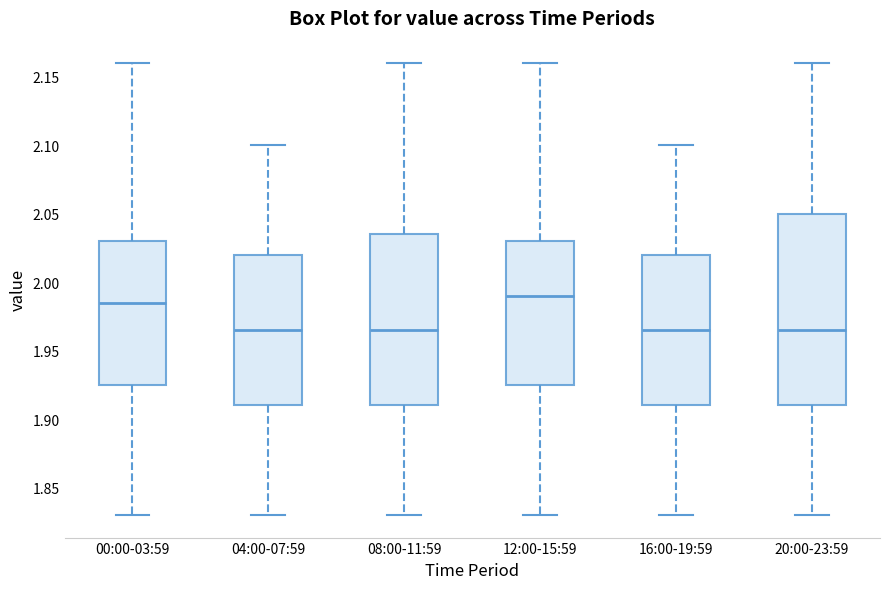

Reading left to right, transcribe this box plot: for each box, give where its median line is, the range the box spans, and where its two whiskers end, as read against the y-axis. The values are not printed on the chart, so give them approximately, as read against the axis.

00:00-03:59: median 1.985, box 1.925 to 2.030, whiskers 1.830 to 2.160
04:00-07:59: median 1.965, box 1.910 to 2.020, whiskers 1.830 to 2.100
08:00-11:59: median 1.965, box 1.910 to 2.035, whiskers 1.830 to 2.160
12:00-15:59: median 1.990, box 1.925 to 2.030, whiskers 1.830 to 2.160
16:00-19:59: median 1.965, box 1.910 to 2.020, whiskers 1.830 to 2.100
20:00-23:59: median 1.965, box 1.910 to 2.050, whiskers 1.830 to 2.160